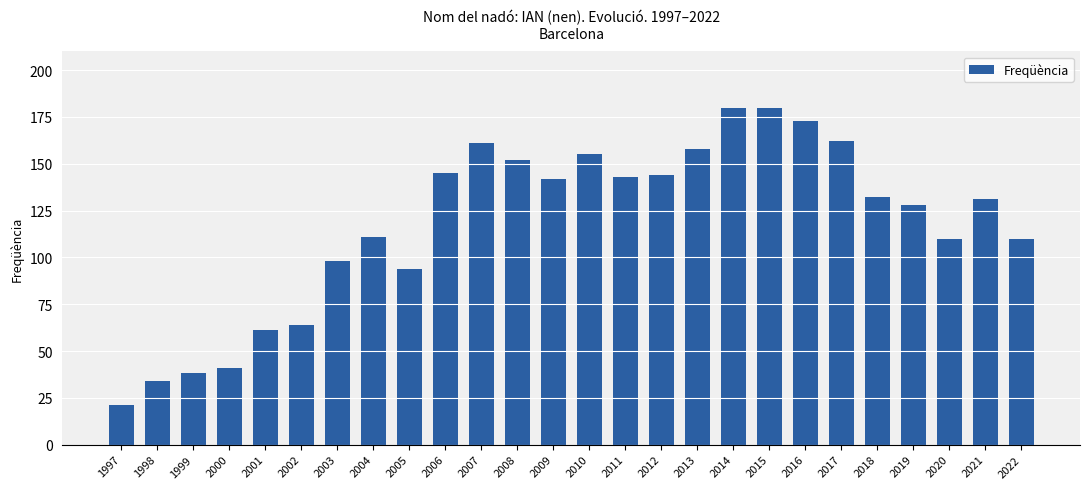

What is the smallest value displayed?

21